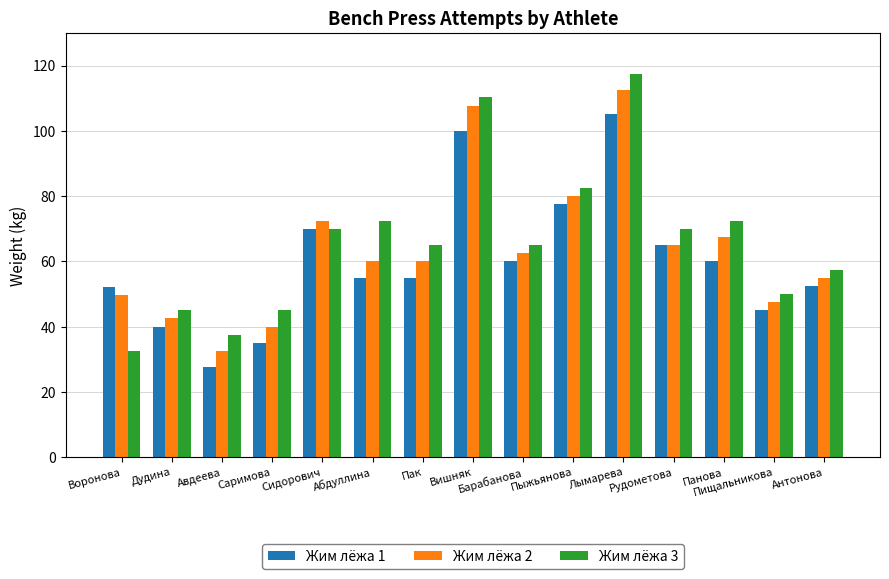

What is the difference between the second highest and minimum values in the Жим лёжа 2 series?

75.0